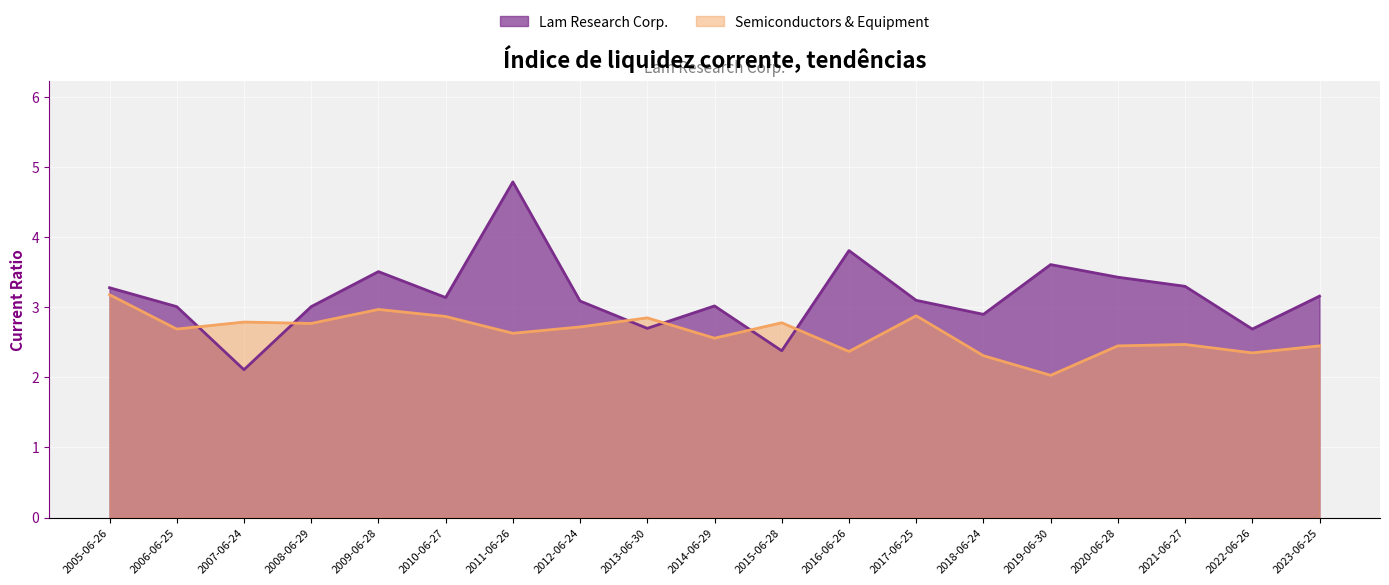

What is the difference between the highest and lowest values at 2015-06-28?

0.4